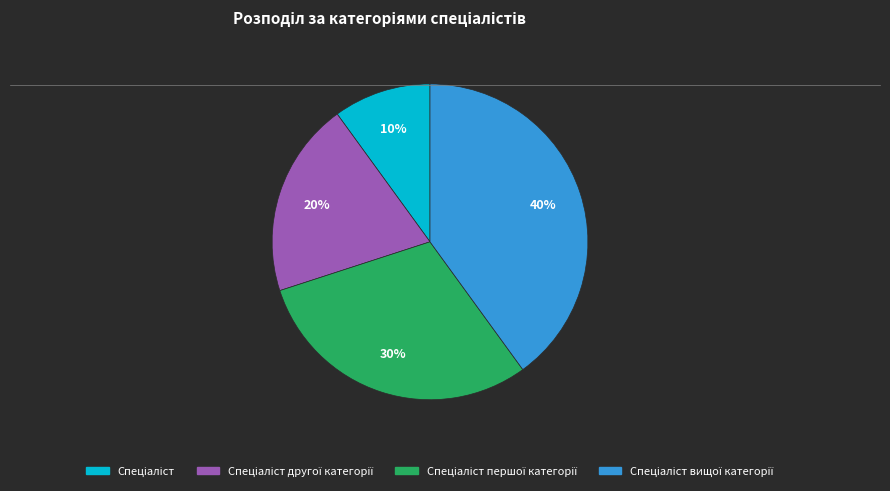

To the nearest percent, what is the average slice percentage?

25%